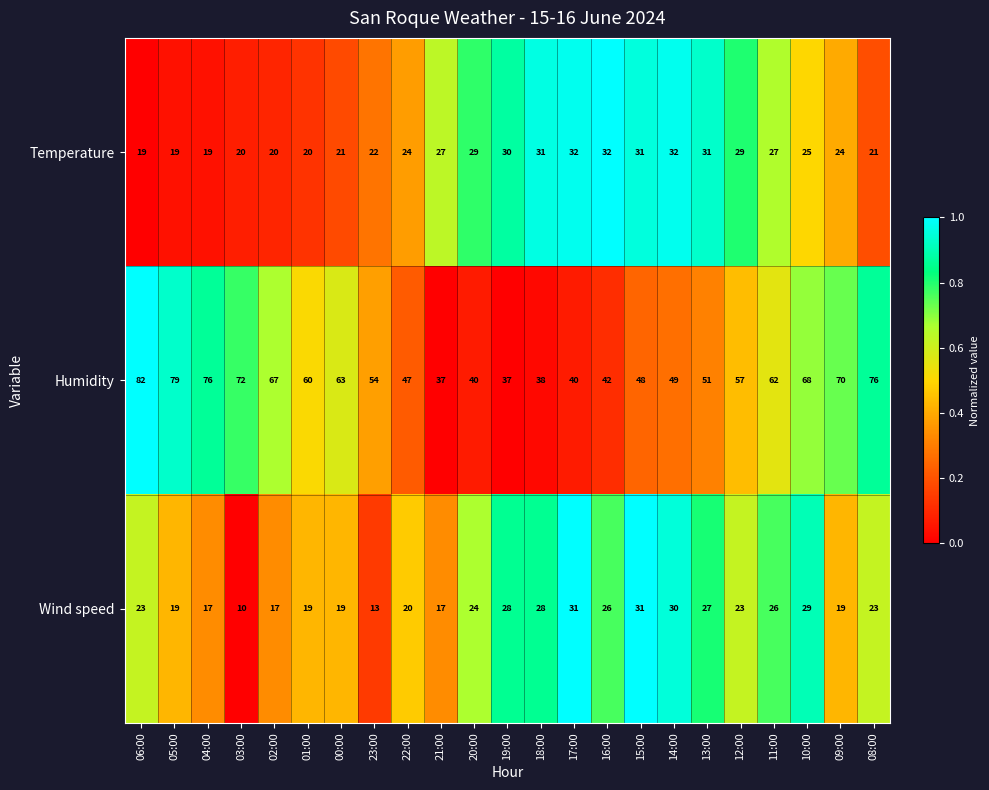

List the series in order of their peak value, highest first.

Humidity, Temperature, Wind speed